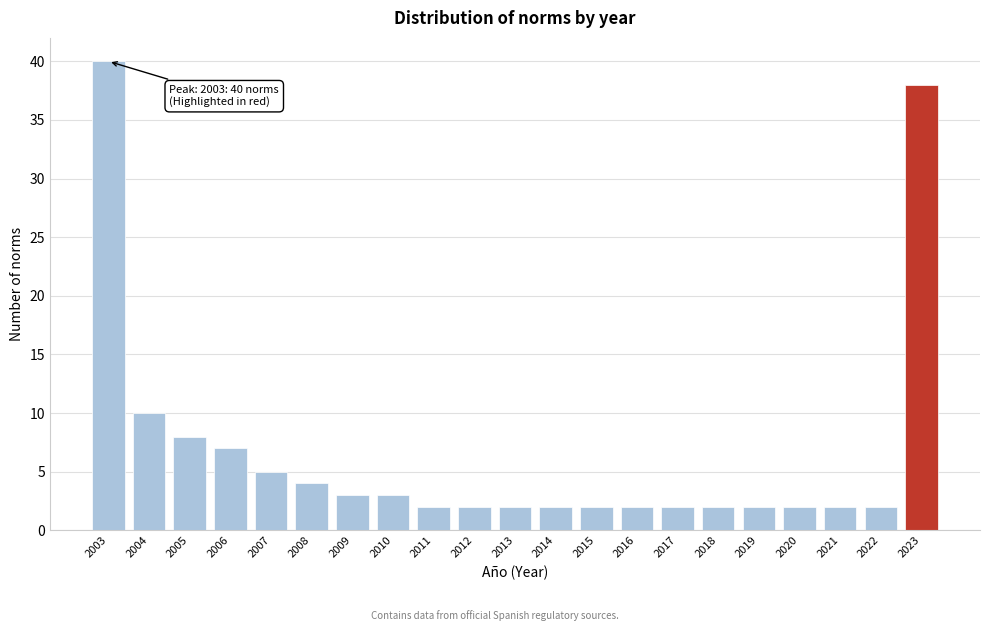

Reading left to right, what are all the values shown in this chart?

40	10	8	7	5	4	3	3	2	2	2	2	2	2	2	2	2	2	2	2	38